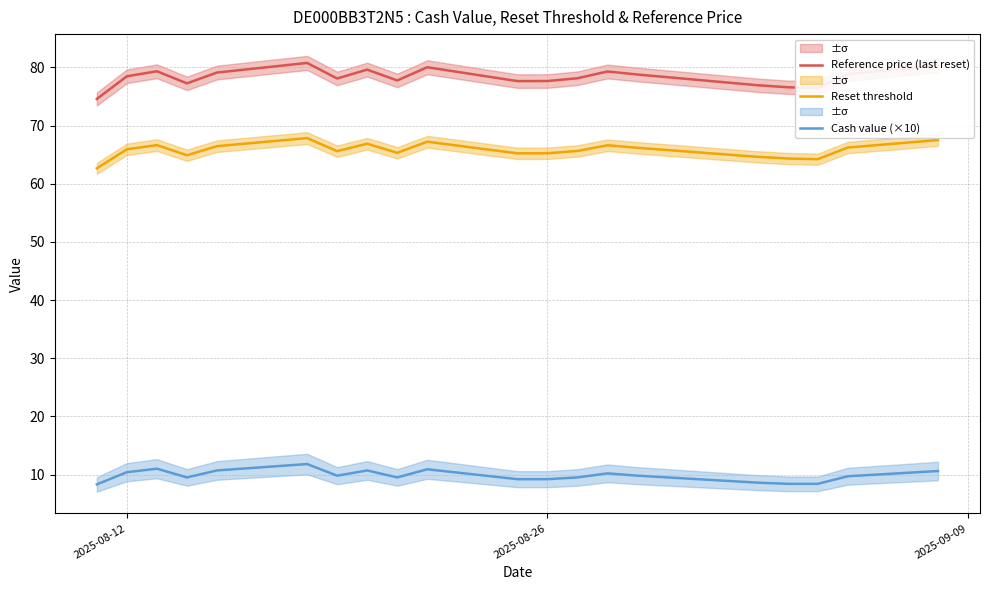

How many series are shown in this chart?

3